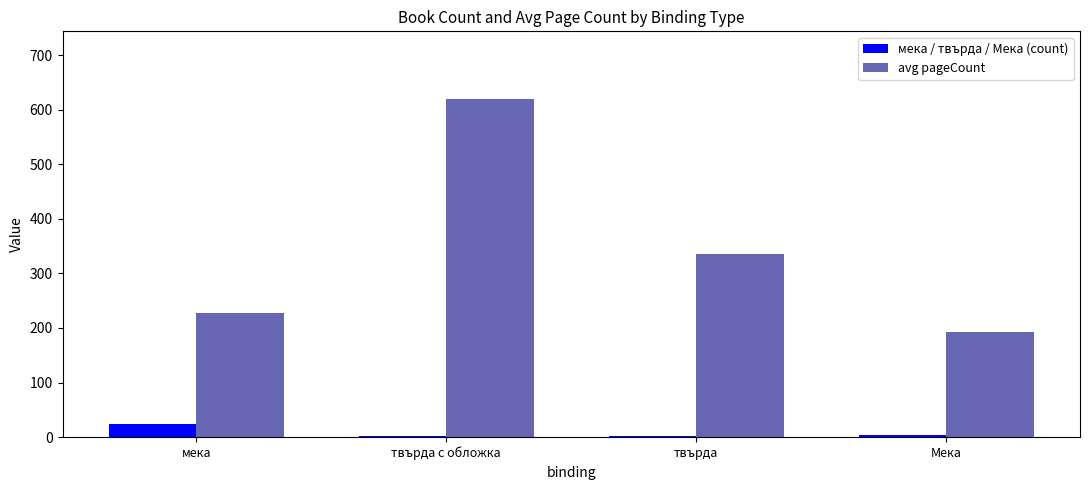

How many groups of bars are there?

4